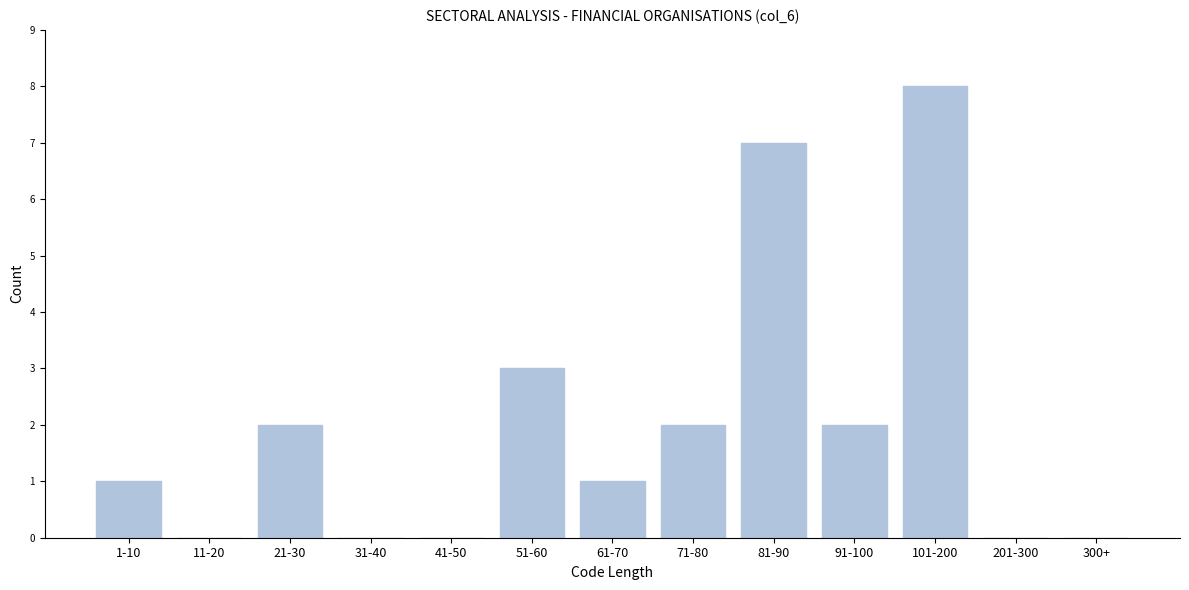

Reading left to right, what are all the values shown in this chart?

1-10=1	11-20=0	21-30=2	31-40=0	41-50=0	51-60=3	61-70=1	71-80=2	81-90=7	91-100=2	101-200=8	201-300=0	300+=0